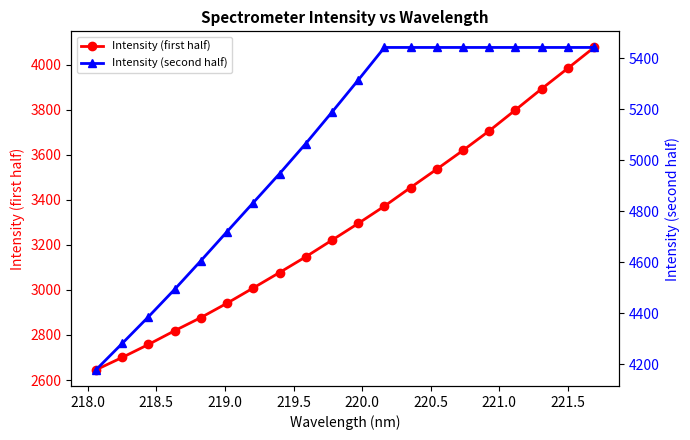

What is the minimum value for Intensity (first half)?

2645.3